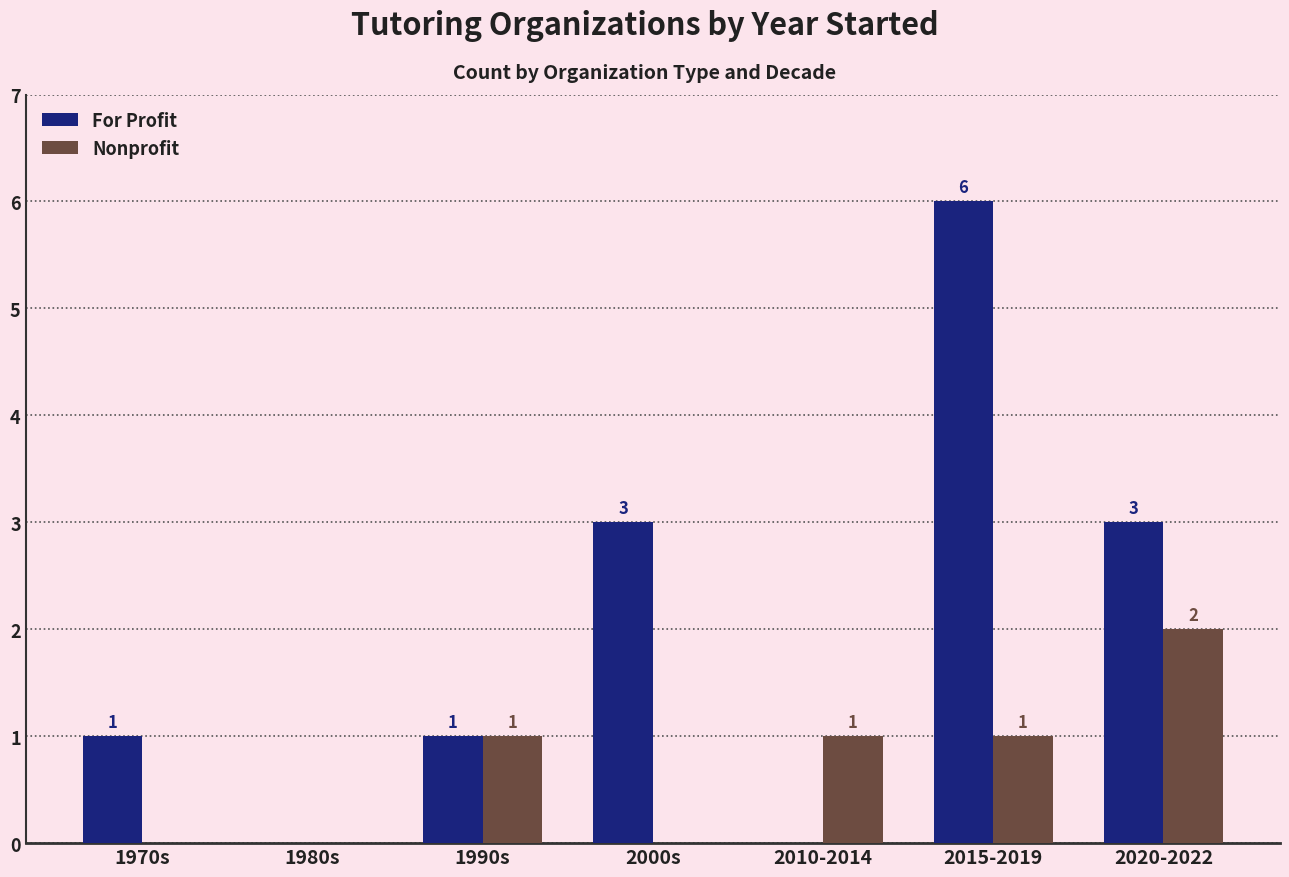

At which category is the sum across all series the highest?

2015-2019